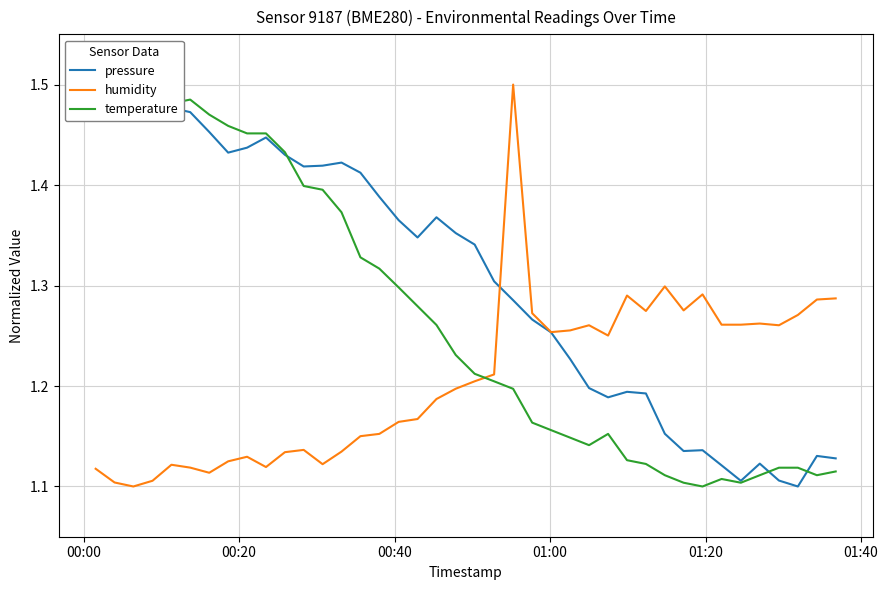

Reading left to right, what are all the values shown in this chart?

pressure: 1.5	1.5	1.5	1.5	1.5	1.5	1.5	1.4	1.4	1.4	1.4	1.4	1.4	1.4	1.4	1.4	1.4	1.3	1.4	1.4	1.3	1.3	1.3	1.3	1.3	1.2	1.2	1.2	1.2	1.2	1.2	1.1	1.1	1.1	1.1	1.1	1.1	1.1	1.1	1.1
humidity: 1.1	1.1	1.1	1.1	1.1	1.1	1.1	1.1	1.1	1.1	1.1	1.1	1.1	1.1	1.2	1.2	1.2	1.2	1.2	1.2	1.2	1.2	1.5	1.3	1.3	1.3	1.3	1.3	1.3	1.3	1.3	1.3	1.3	1.3	1.3	1.3	1.3	1.3	1.3	1.3
temperature: 1.5	1.5	1.5	1.5	1.5	1.5	1.5	1.5	1.5	1.5	1.4	1.4	1.4	1.4	1.3	1.3	1.3	1.3	1.3	1.2	1.2	1.2	1.2	1.2	1.2	1.1	1.1	1.2	1.1	1.1	1.1	1.1	1.1	1.1	1.1	1.1	1.1	1.1	1.1	1.1